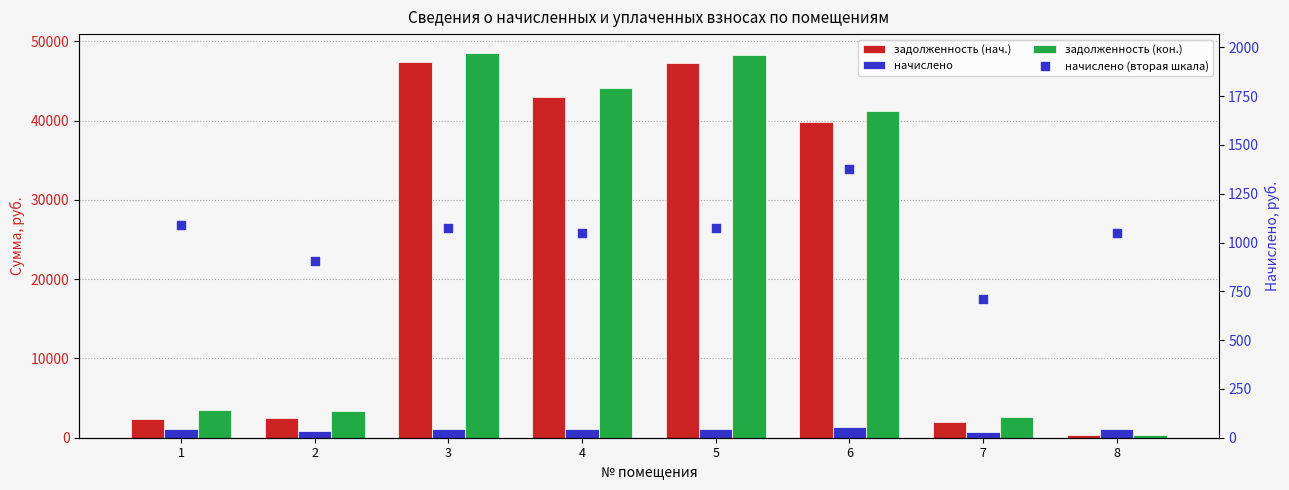

At which category is the sum across all series the highest?

3